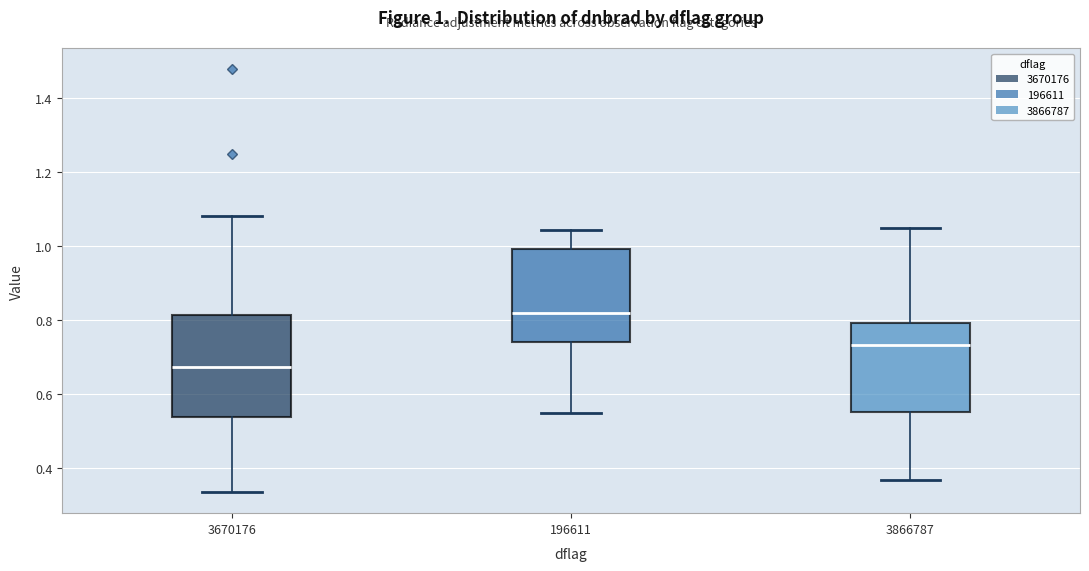

Comparing the boxes themselves (not the whiskers), which one is the tallest?

3670176